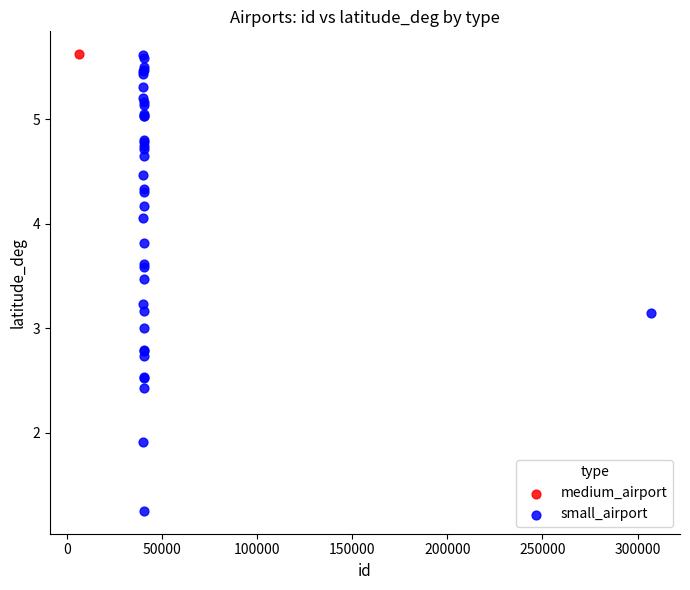

What are all the series names shown in the legend?

medium_airport, small_airport